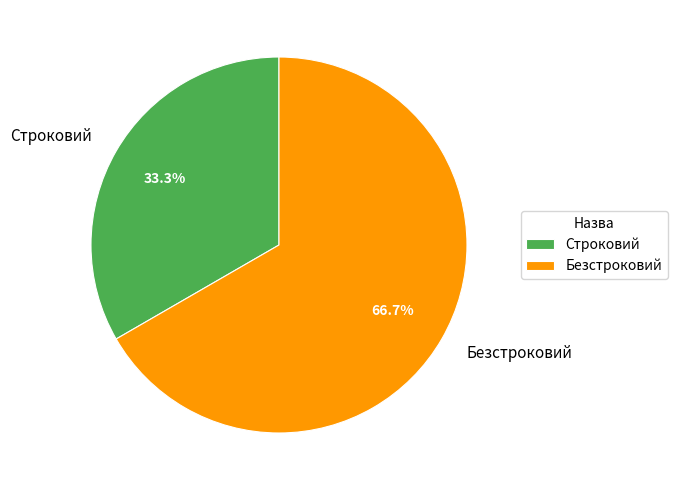

To the nearest percent, what is the average slice percentage?

50%